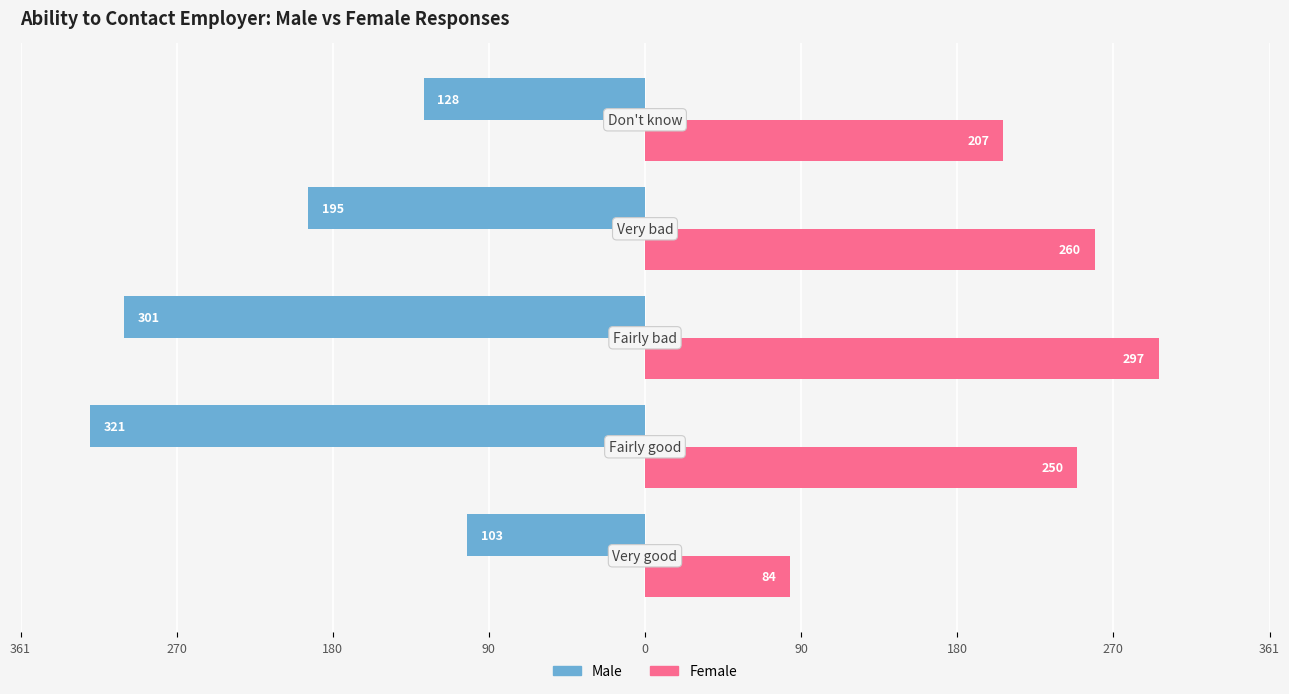

What are all the series names shown in the legend?

Male, Female